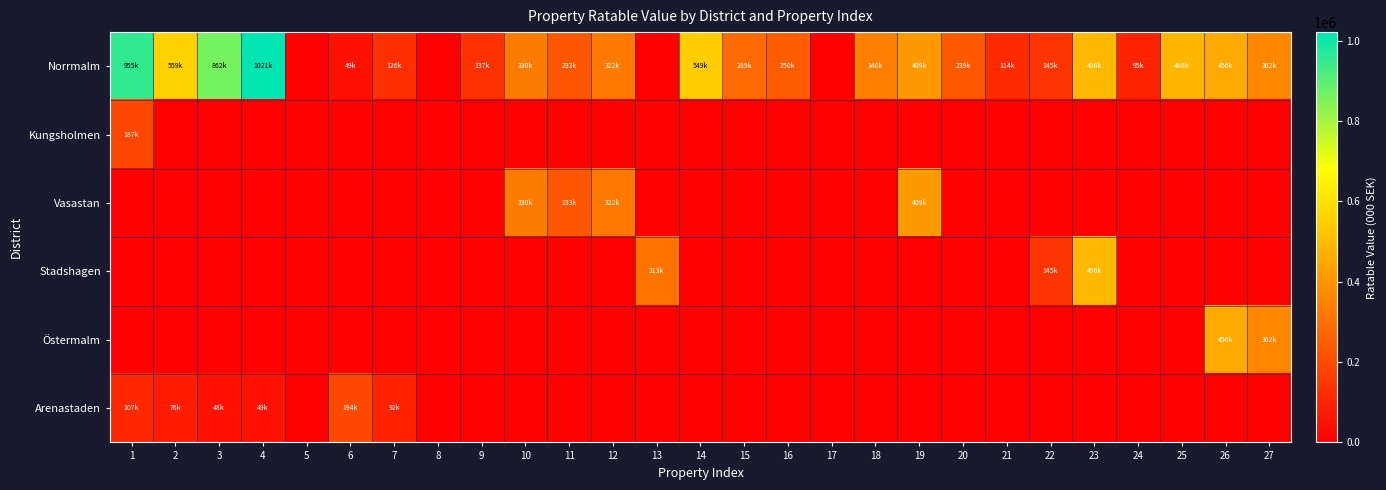

What is the greatest value displayed?

1021000